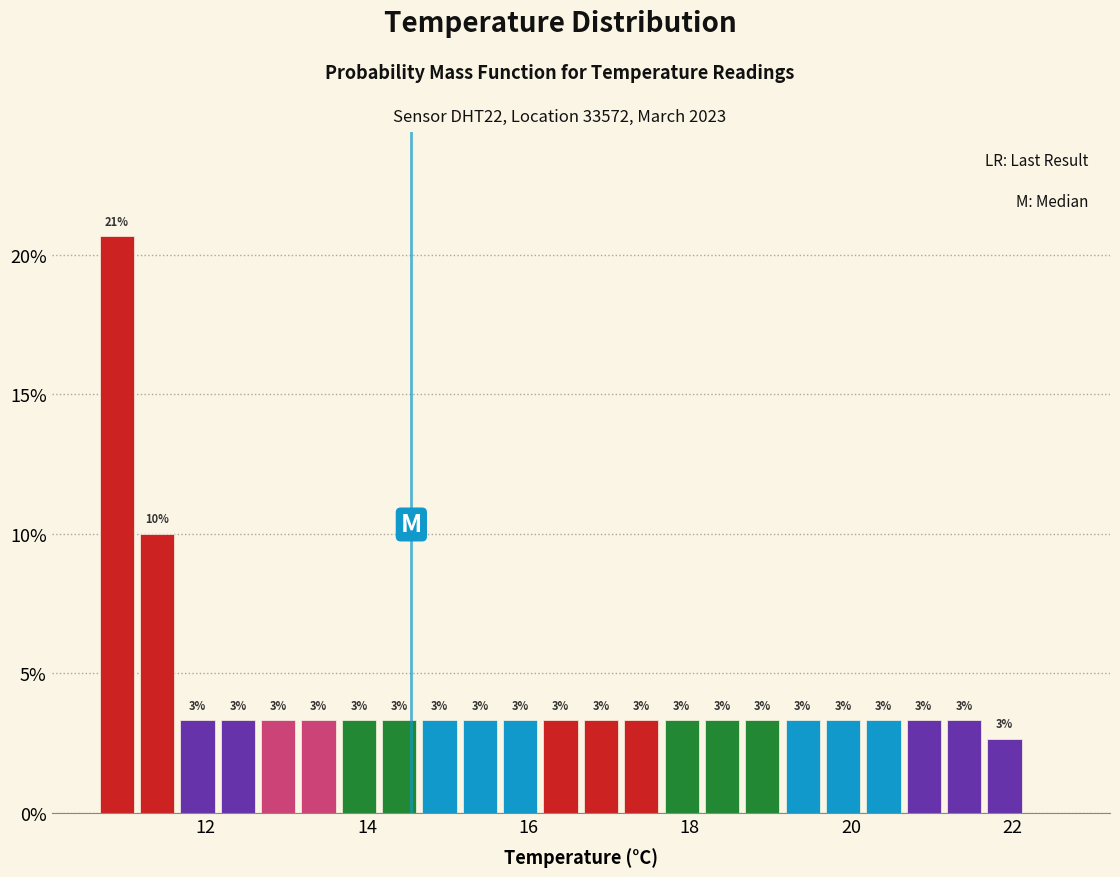

Read against the x-axis, roughly where is the centre of the tallest bar?

11.0